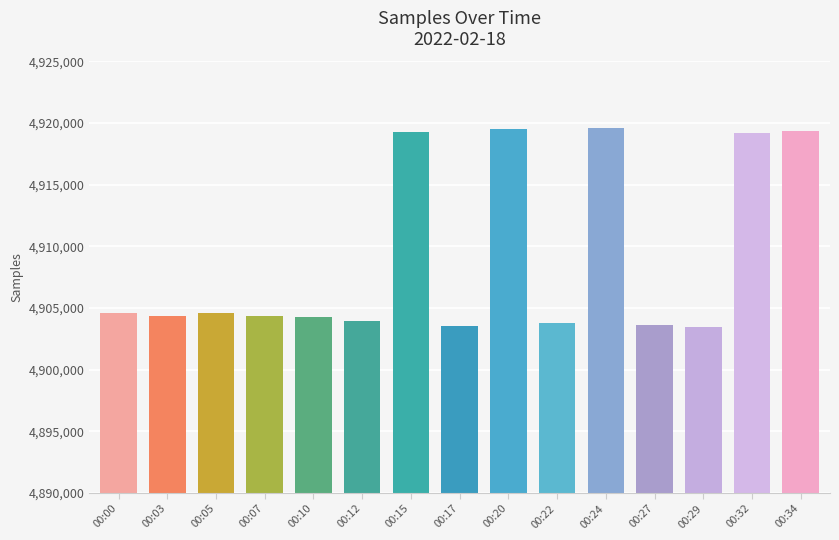

How many data points are less than 4904345?

7